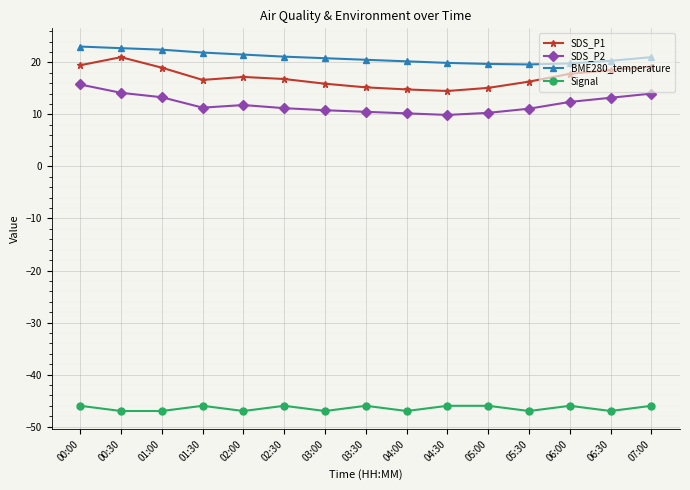

Count the number of data series in this chart.

4